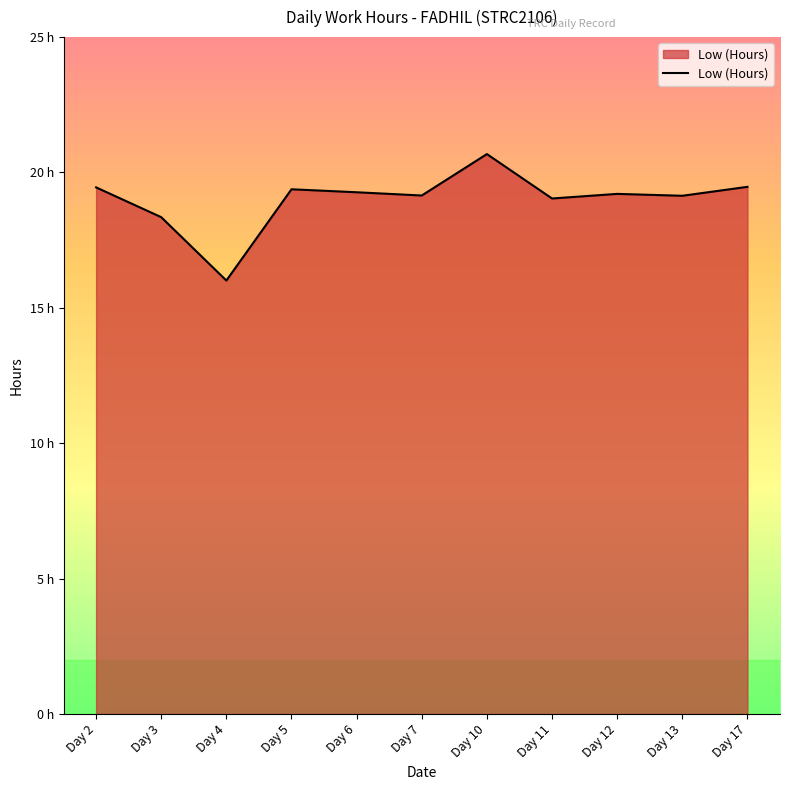

What is the difference between the maximum and minimum values?

4.7